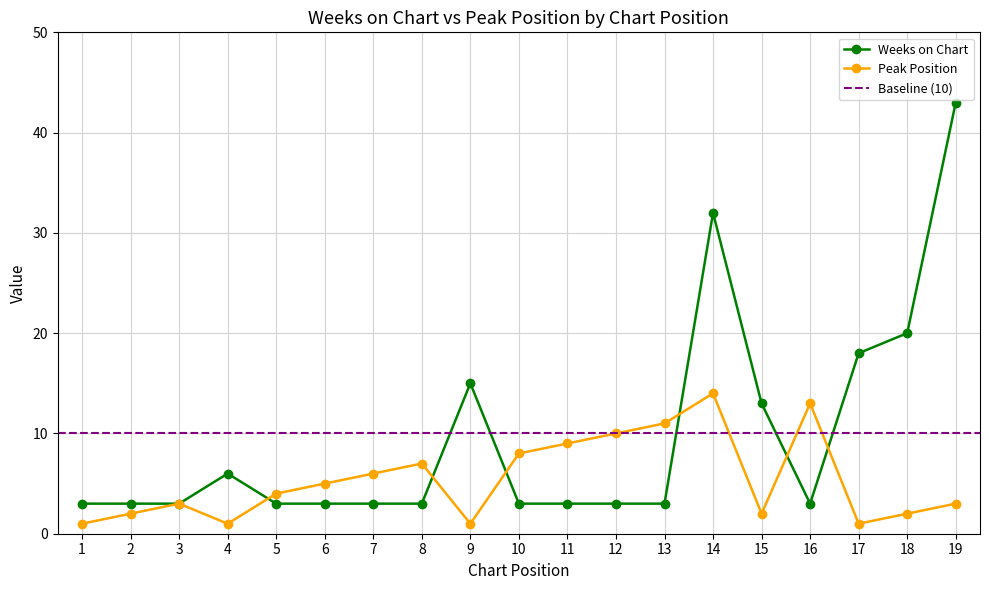

Which has a higher value, 7 or 12?

7